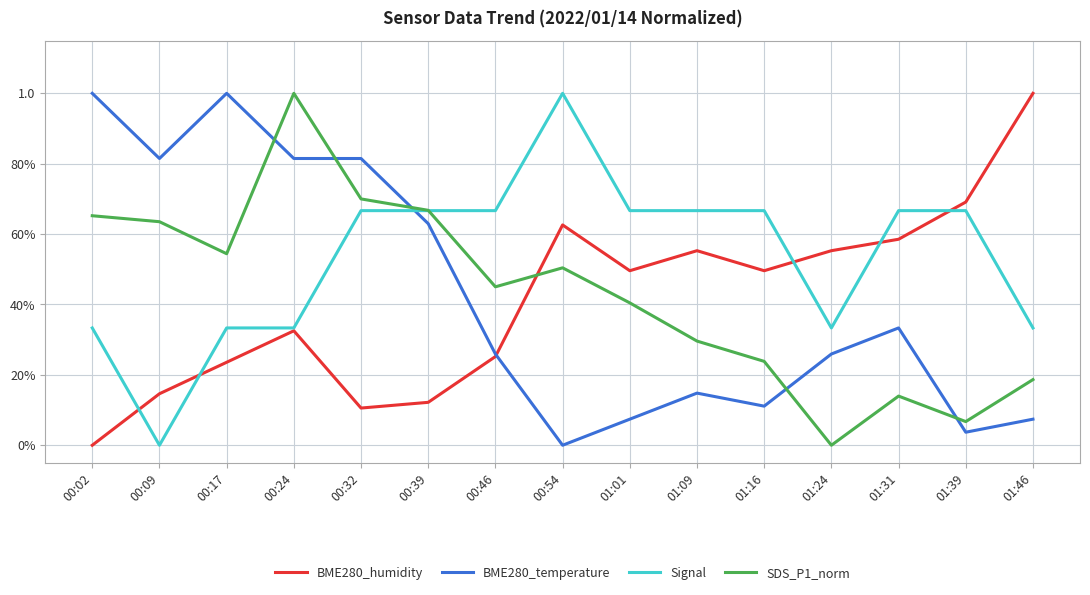

Which label corresponds to the largest value in the chart?

01:46